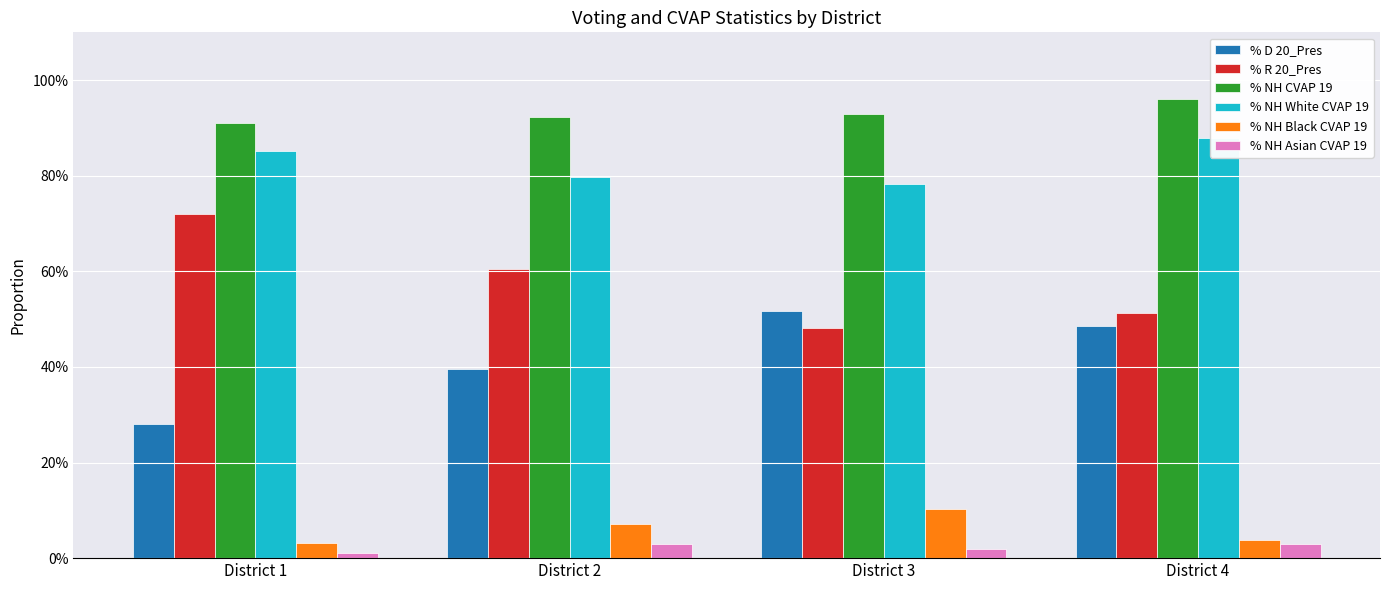

Reading left to right, what are all the values shown in this chart?

% D 20_Pres: 0.3	0.4	0.5	0.5
% R 20_Pres: 0.7	0.6	0.5	0.5
% NH CVAP 19: 0.9	0.9	0.9	1.0
% NH White CVAP 19: 0.9	0.8	0.8	0.9
% NH Black CVAP 19: 0.0	0.1	0.1	0.0
% NH Asian CVAP 19: 0.0	0.0	0.0	0.0